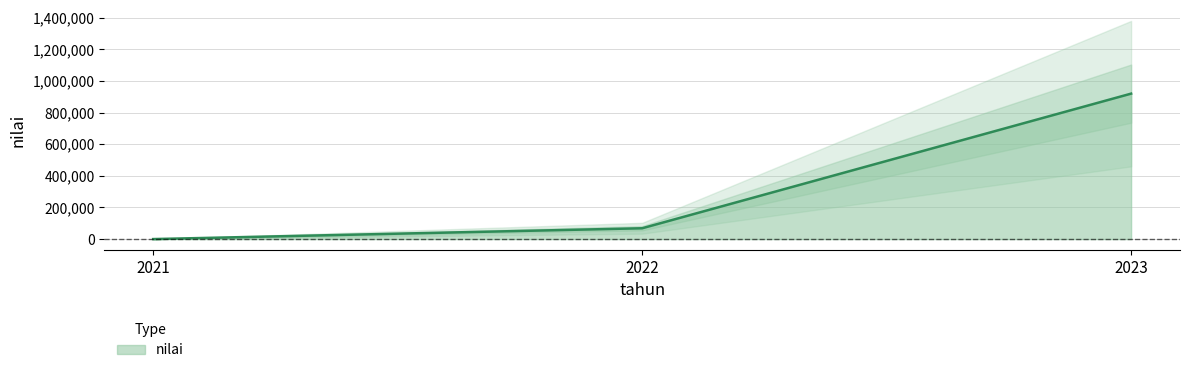

Reading left to right, transcribe all the data shown in this chart.

78	68500	920000